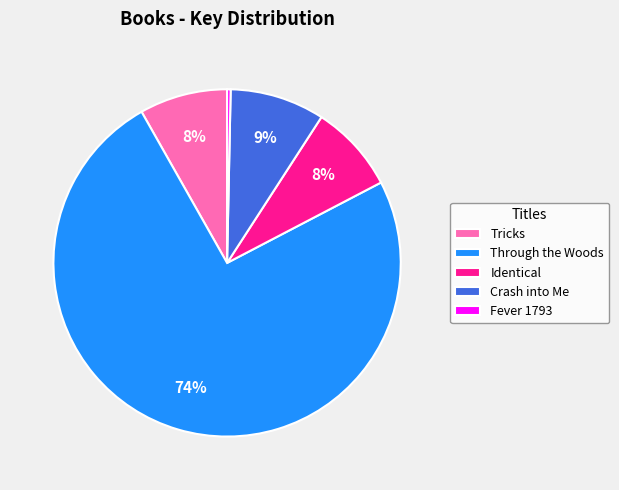

Does Through the Woods represent more than half of the total?

Yes